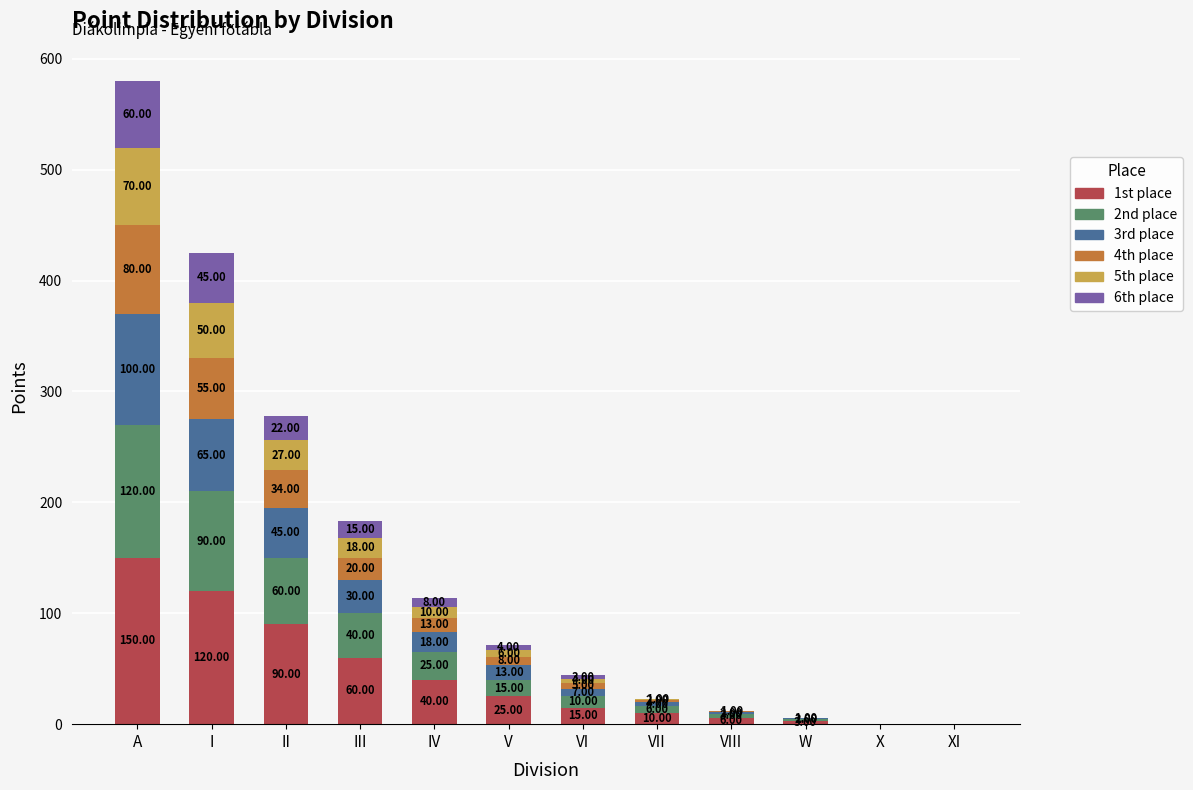

What is the sum of all 1st place values?

519